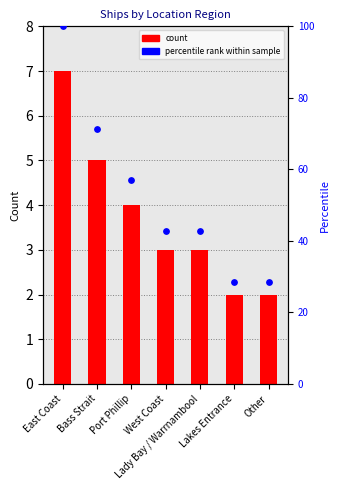

At how many categories does at least one series exceed 56?

3